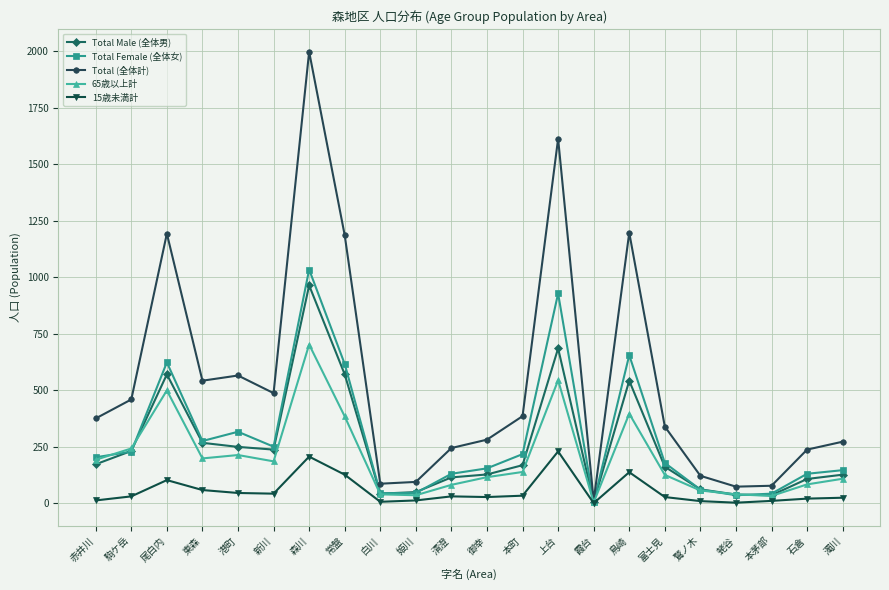

How many lines are shown in the chart?

5